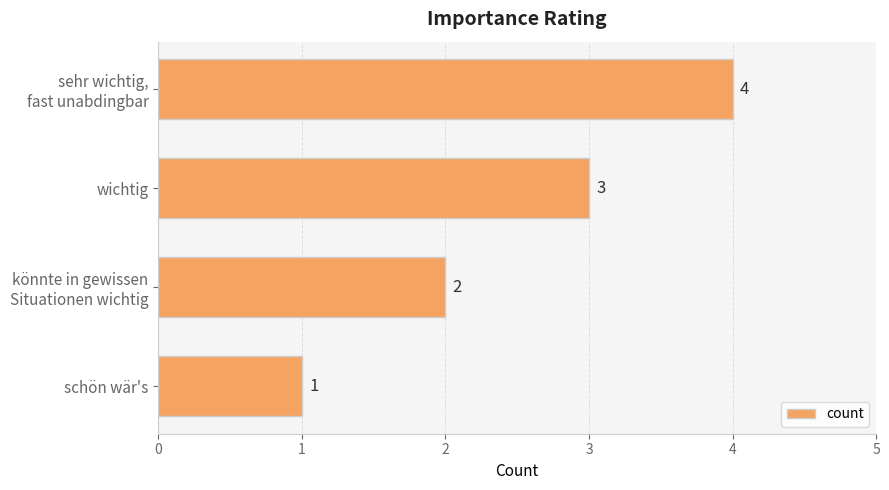

Does the chart contain any negative values?

No